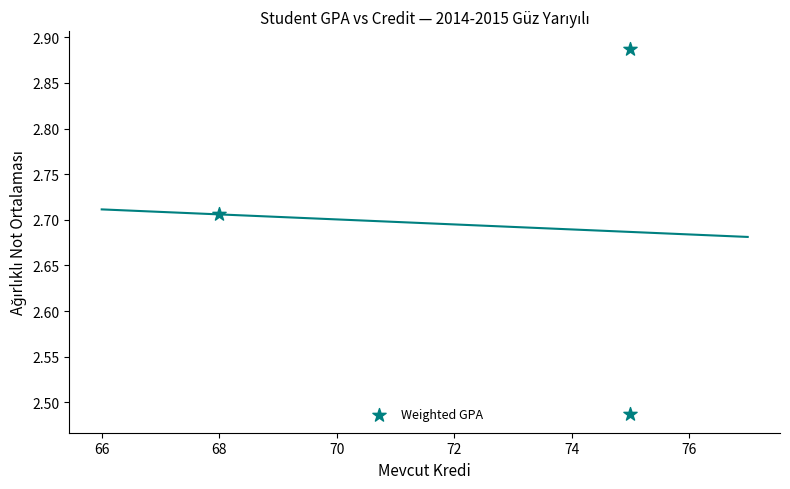

What is the range of X values (max minus min)?

7.0